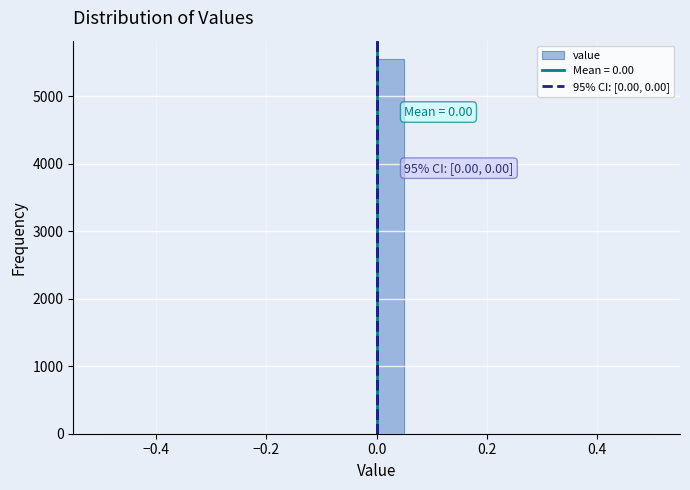

Around what value on the x-axis is the tallest bar? Give the approximate position of its centre, as read against the axis.

0.02